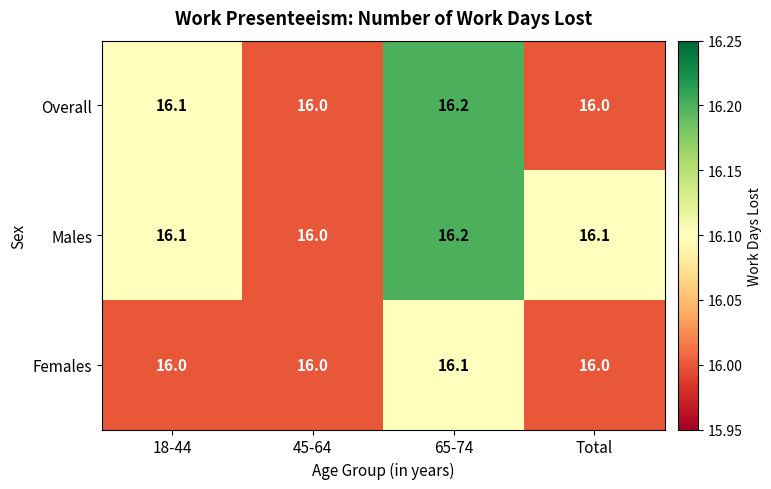

Reading left to right, what are all the values shown in this chart?

Overall: 16.1	16.0	16.2	16.0
Males: 16.1	16.0	16.2	16.1
Females: 16.0	16.0	16.1	16.0